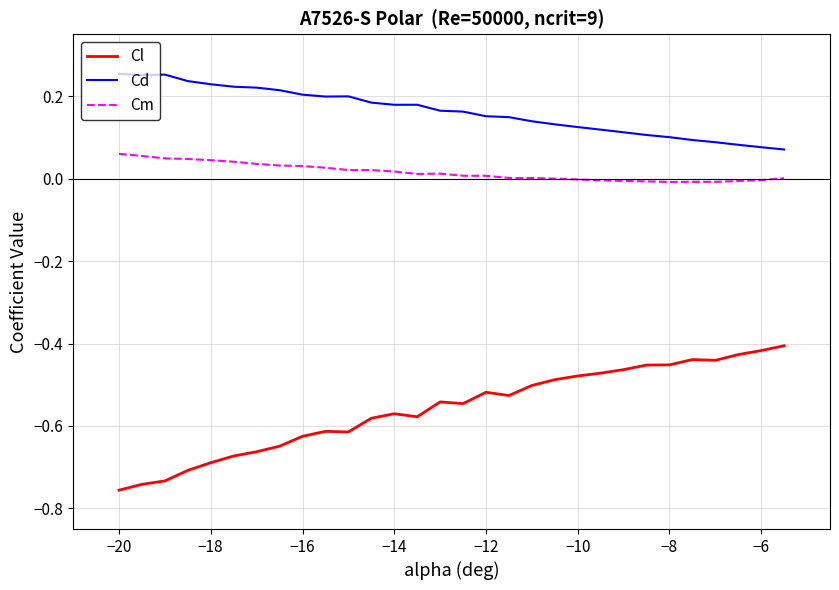

Which series has the widest spread of values?

Cl